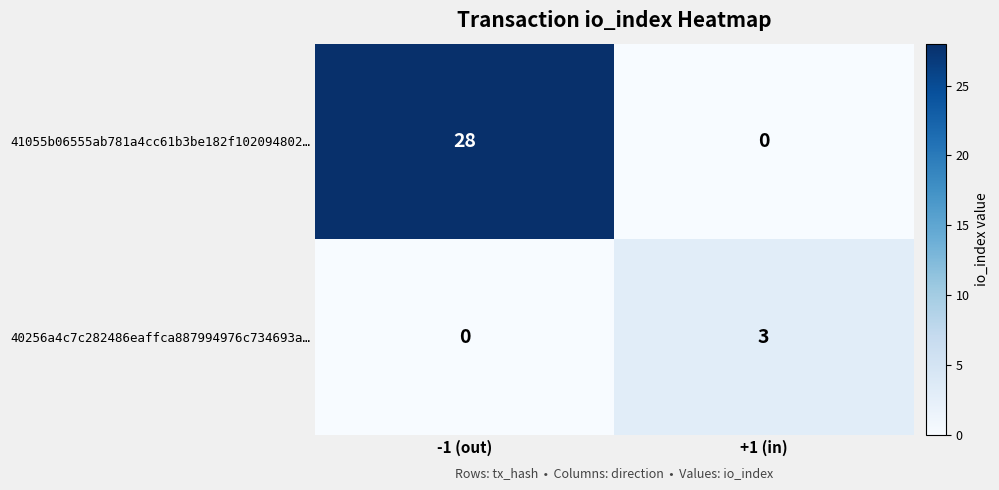

What is the sum of all 40256a4c7c282486eaffca887994976c734693a… values?

3